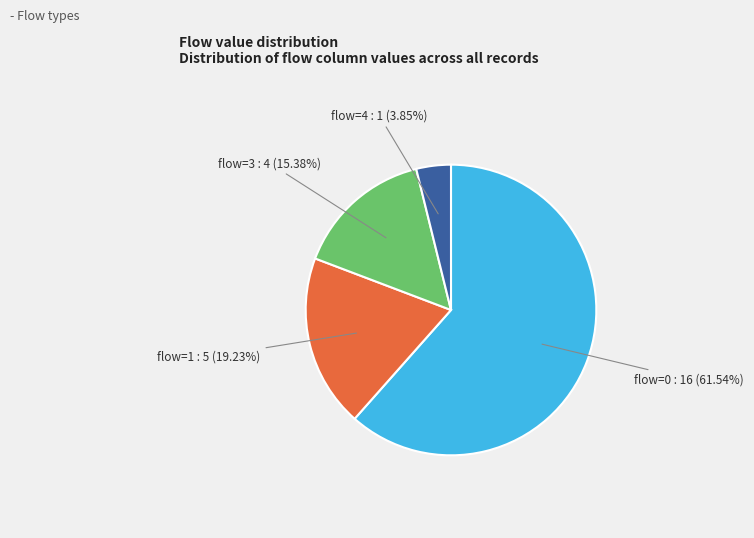

To the nearest percent, what is the difference between the largest and smallest slice percentages?

58%